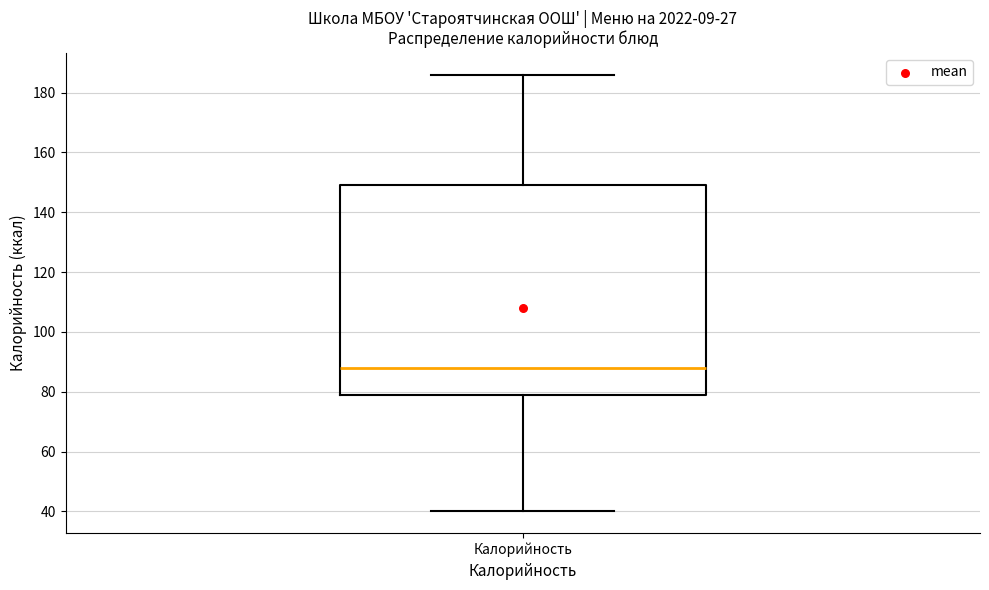

Where does the upper whisker of the box for Калорийность end on the y-axis? The values are not printed on the chart, so give them approximately, as read against the axis.

186